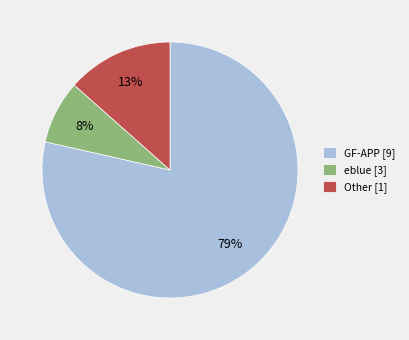

Is there a majority slice in this chart?

Yes